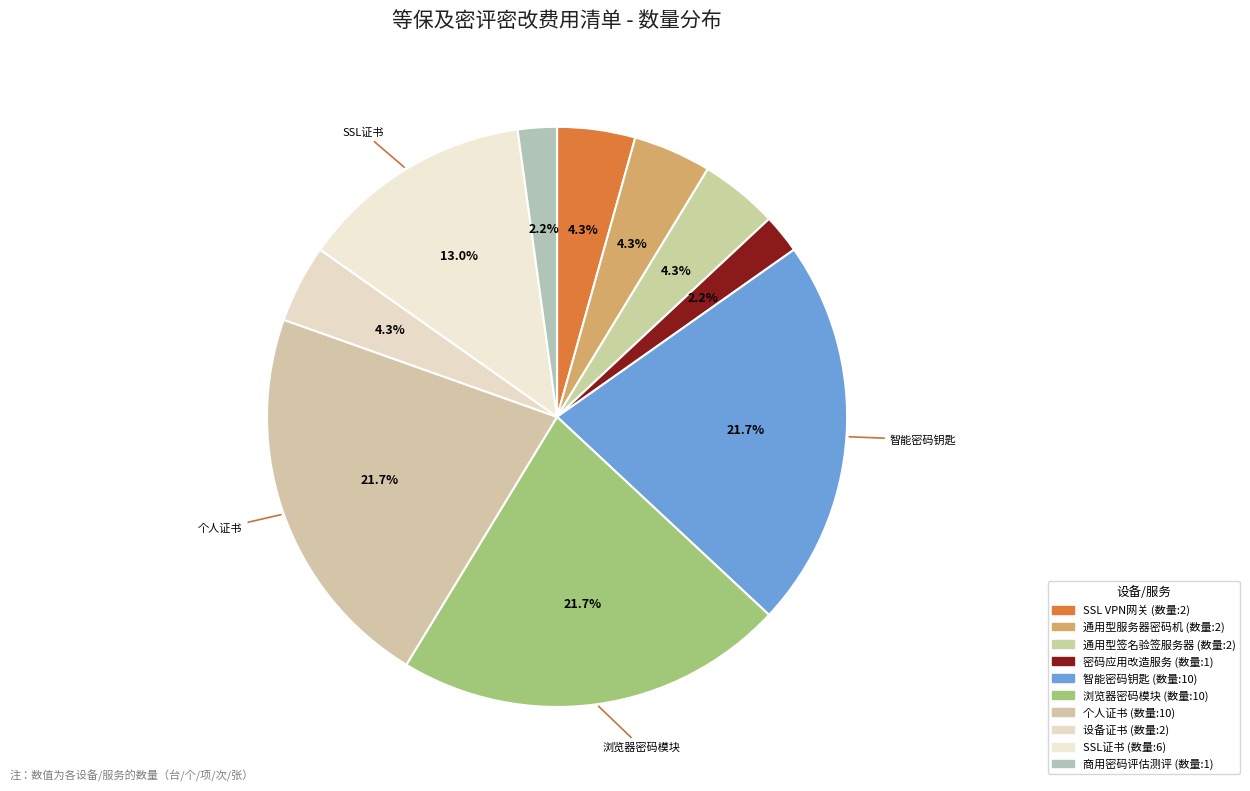

To the nearest percent, what percentage of the pie is SSL VPN网关?

4%